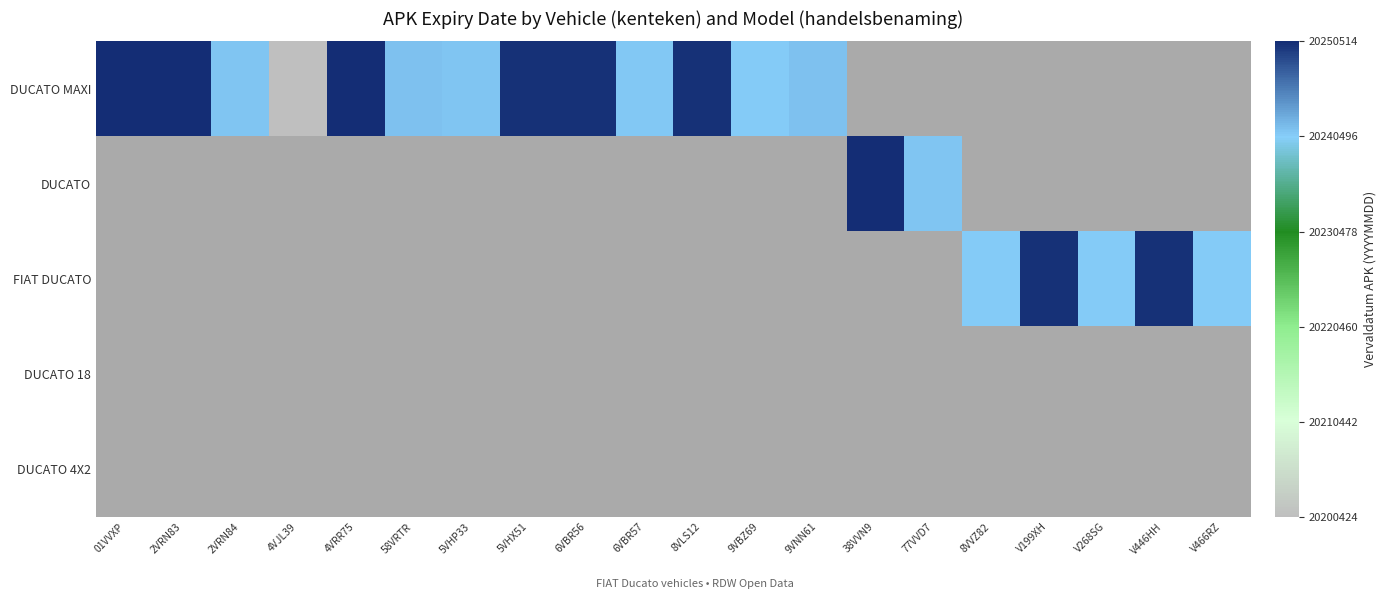

List the series in order of their peak value, lowest first.

DUCATO MAXI, DUCATO, FIAT DUCATO, DUCATO 18, DUCATO 4X2